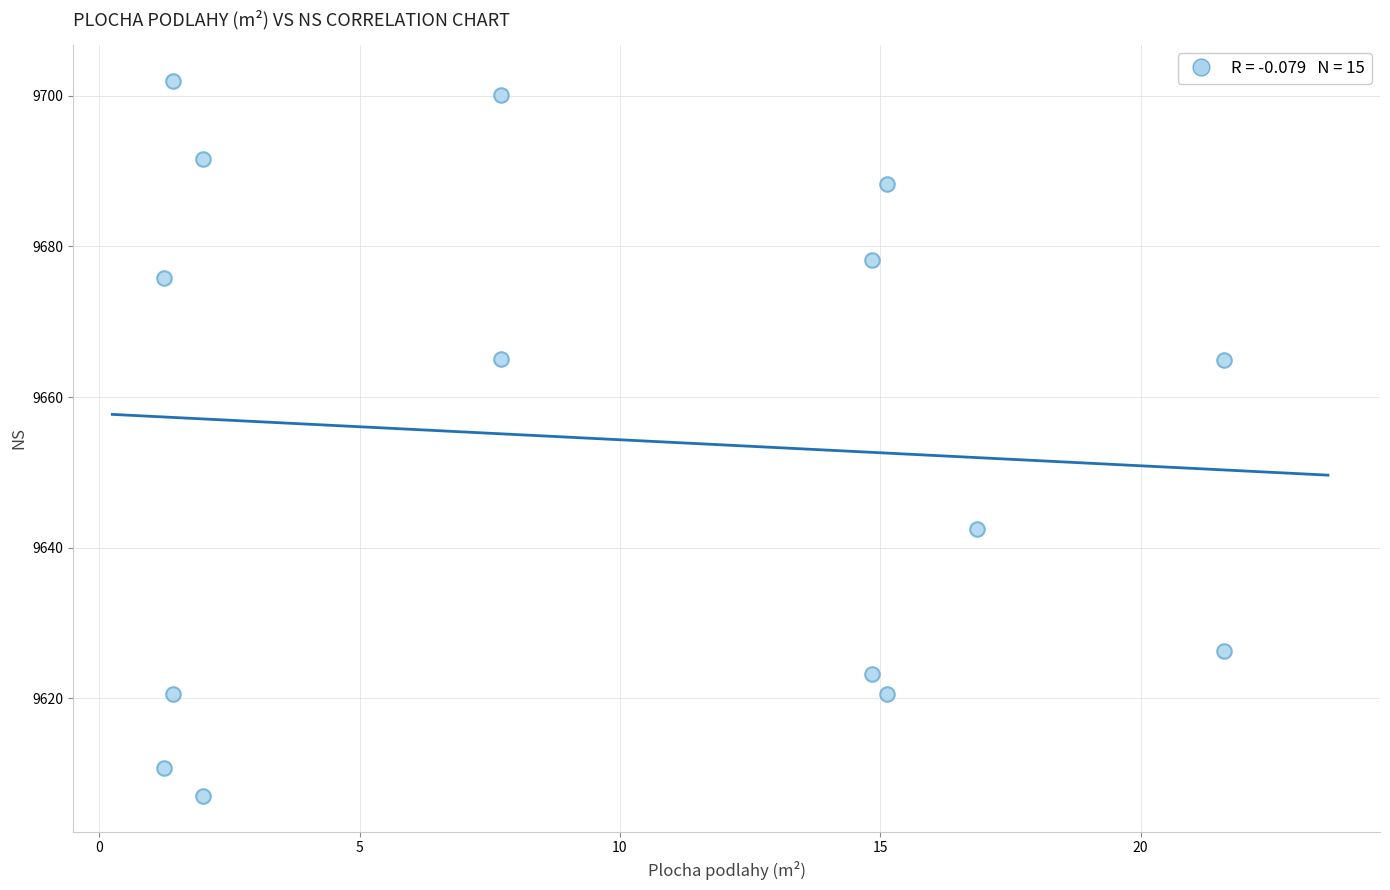

What is the range of X values (max minus min)?

20.4